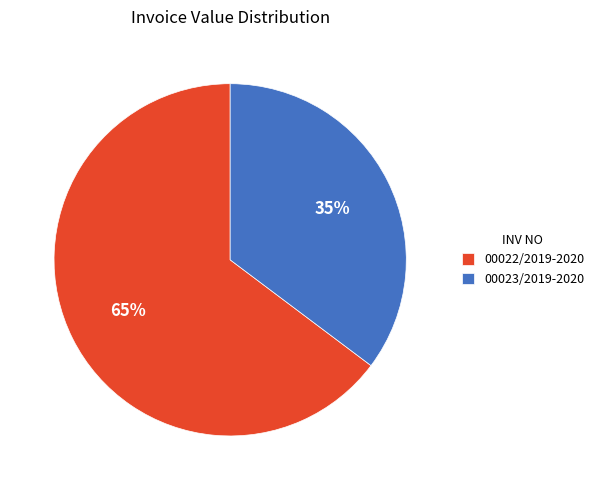

Which has a higher value, 00023/2019-2020 or 00022/2019-2020?

00022/2019-2020